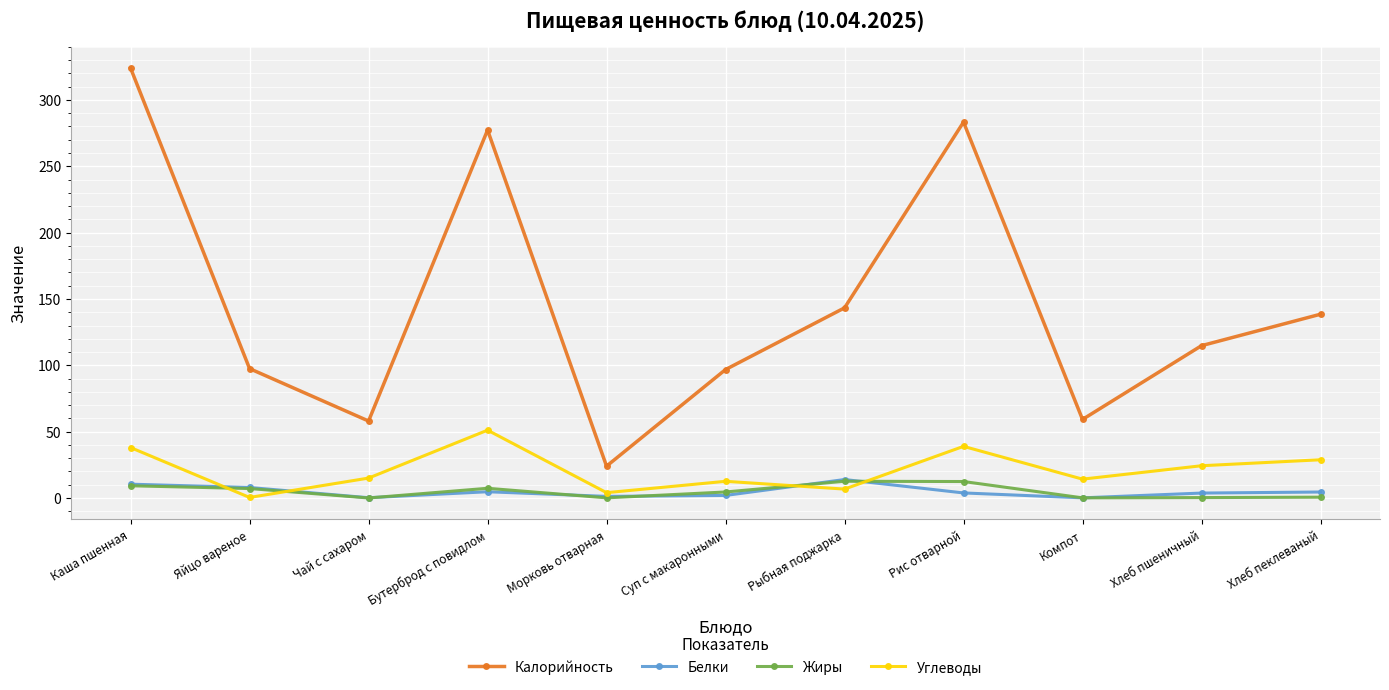

What is the label of the 3rd point from the left?

Чай с сахаром